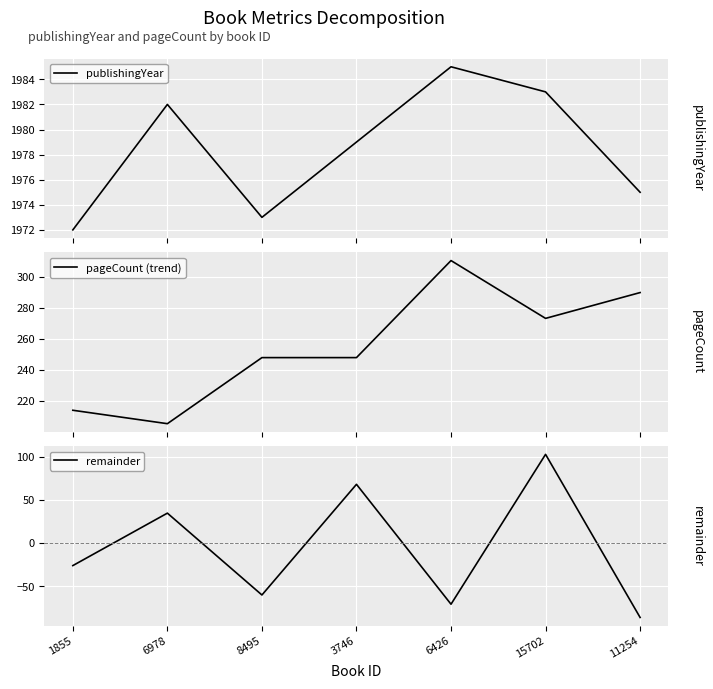

What is the sum of all remainder values?

-37.3